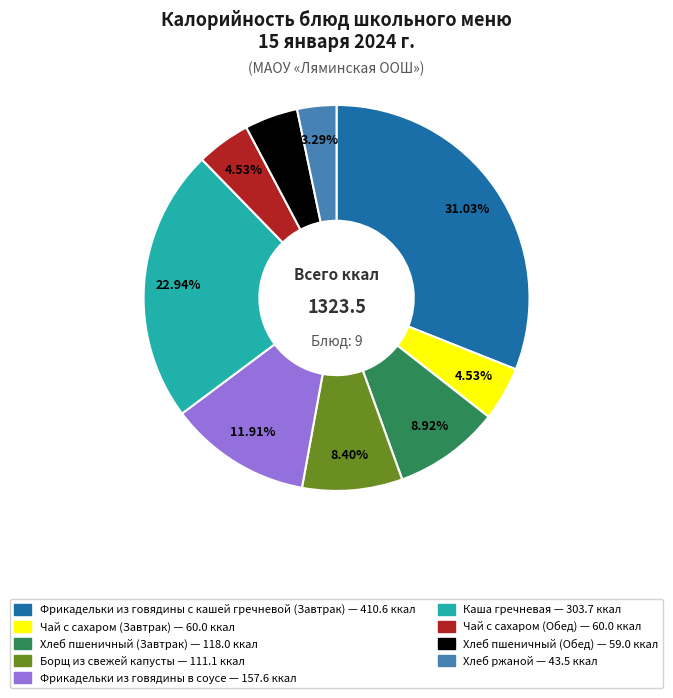

To the nearest percent, what is the combined percentage of Фрикадельки из говядины в соусе and Фрикадельки из говядины с кашей гречневой (Завтрак)?

43%